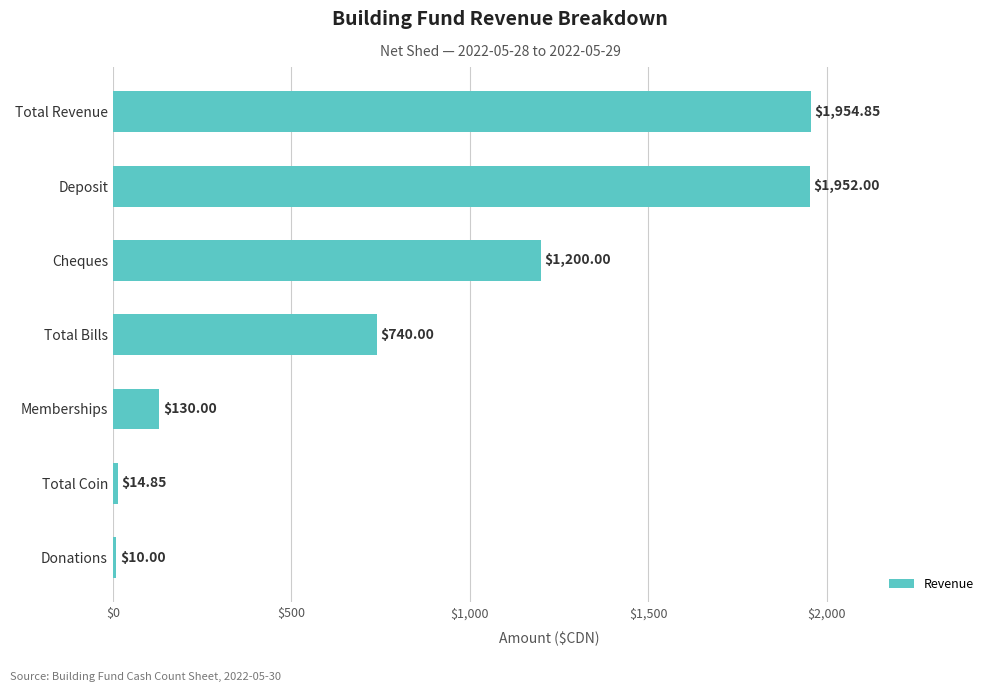

Between Deposit and Cheques, which is larger?

Deposit